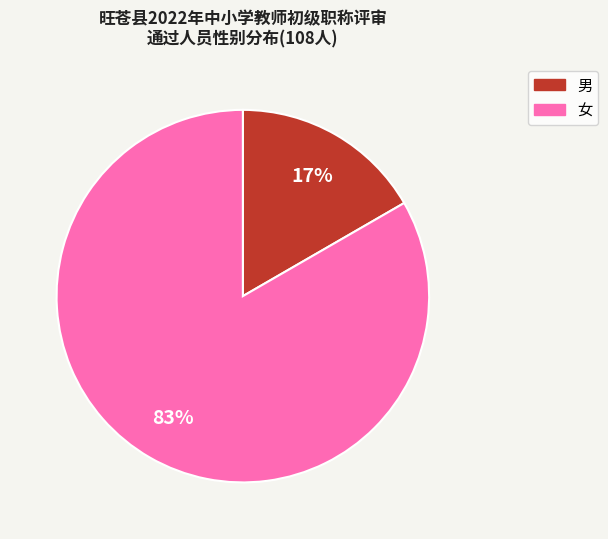

Between 女 and 男, which is larger?

女